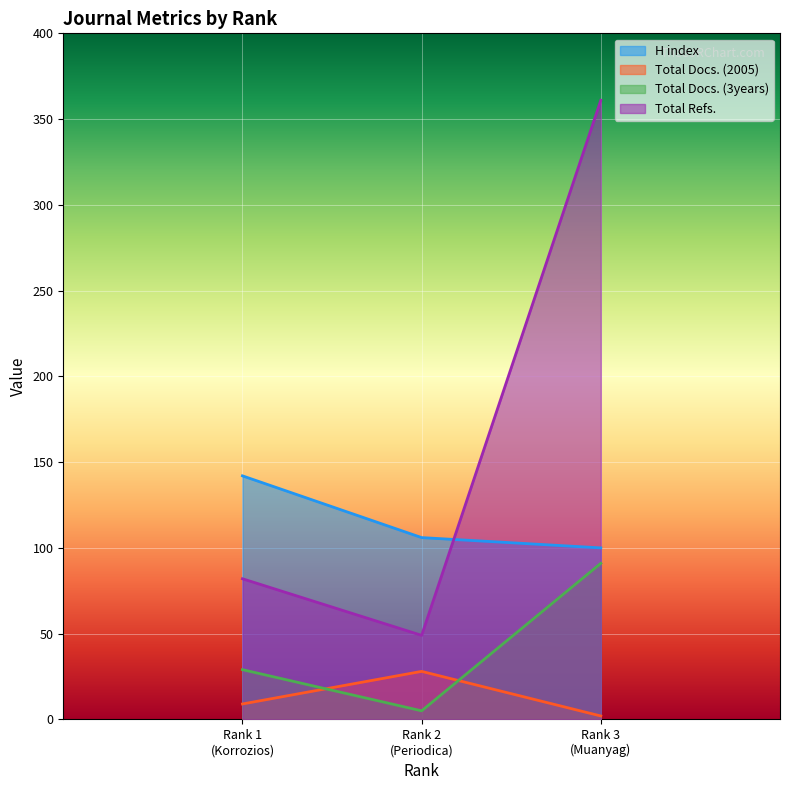

What is the average value of the Total Docs. (3years) series?

42